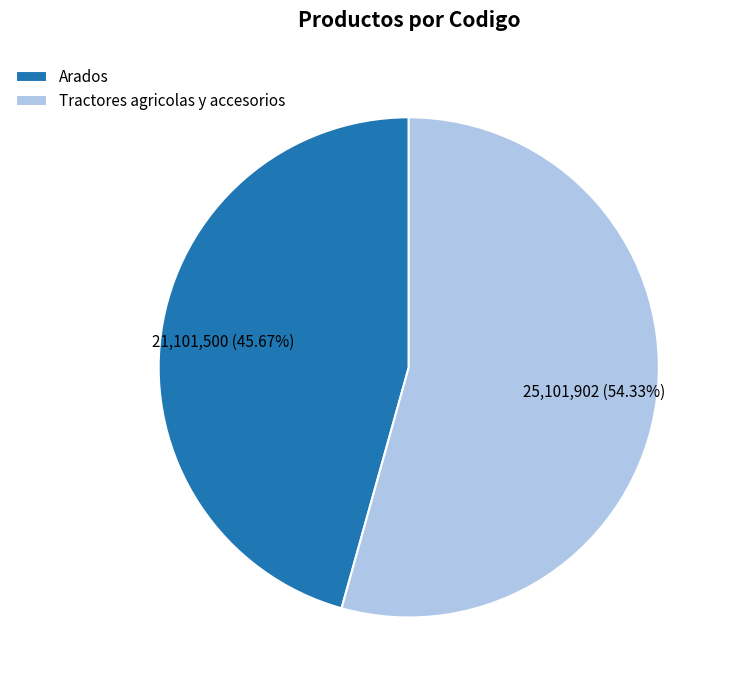

What percentage is NOT represented by Tractores agricolas y accesorios?

45.7%